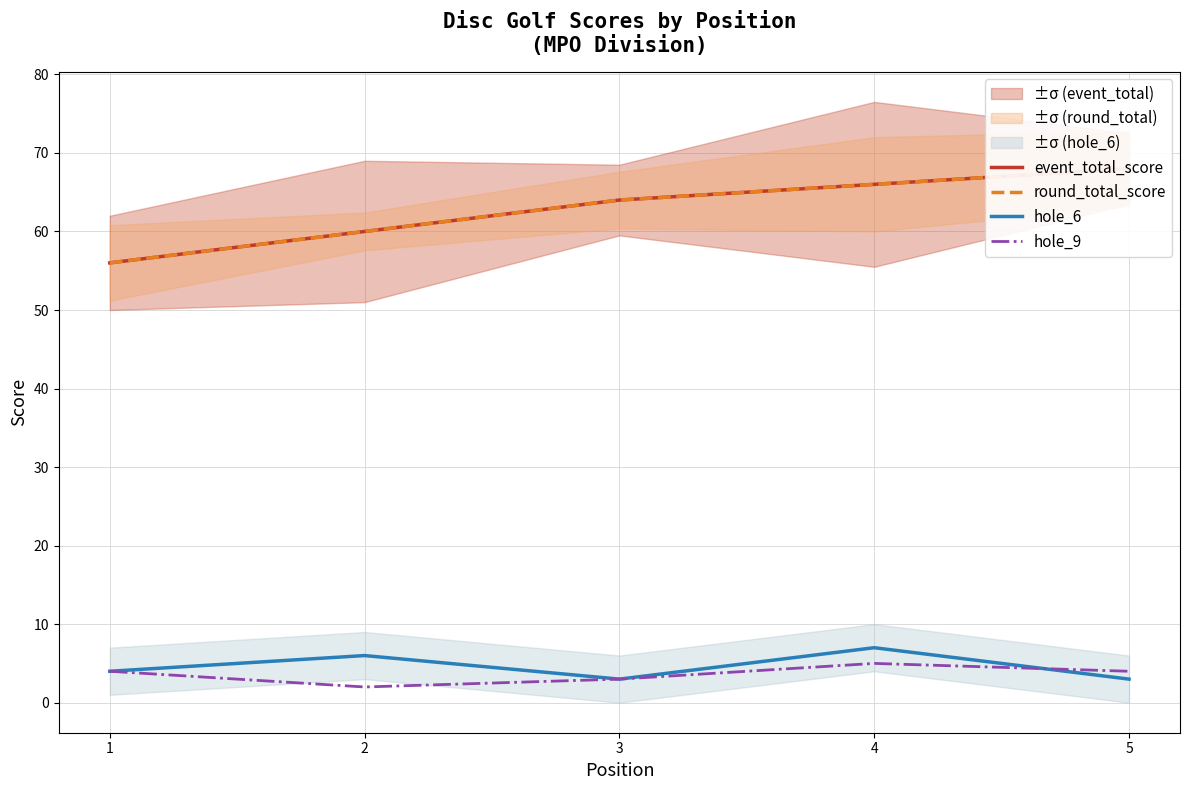

True or false: round_total_score has a value of 68 at 5.

True